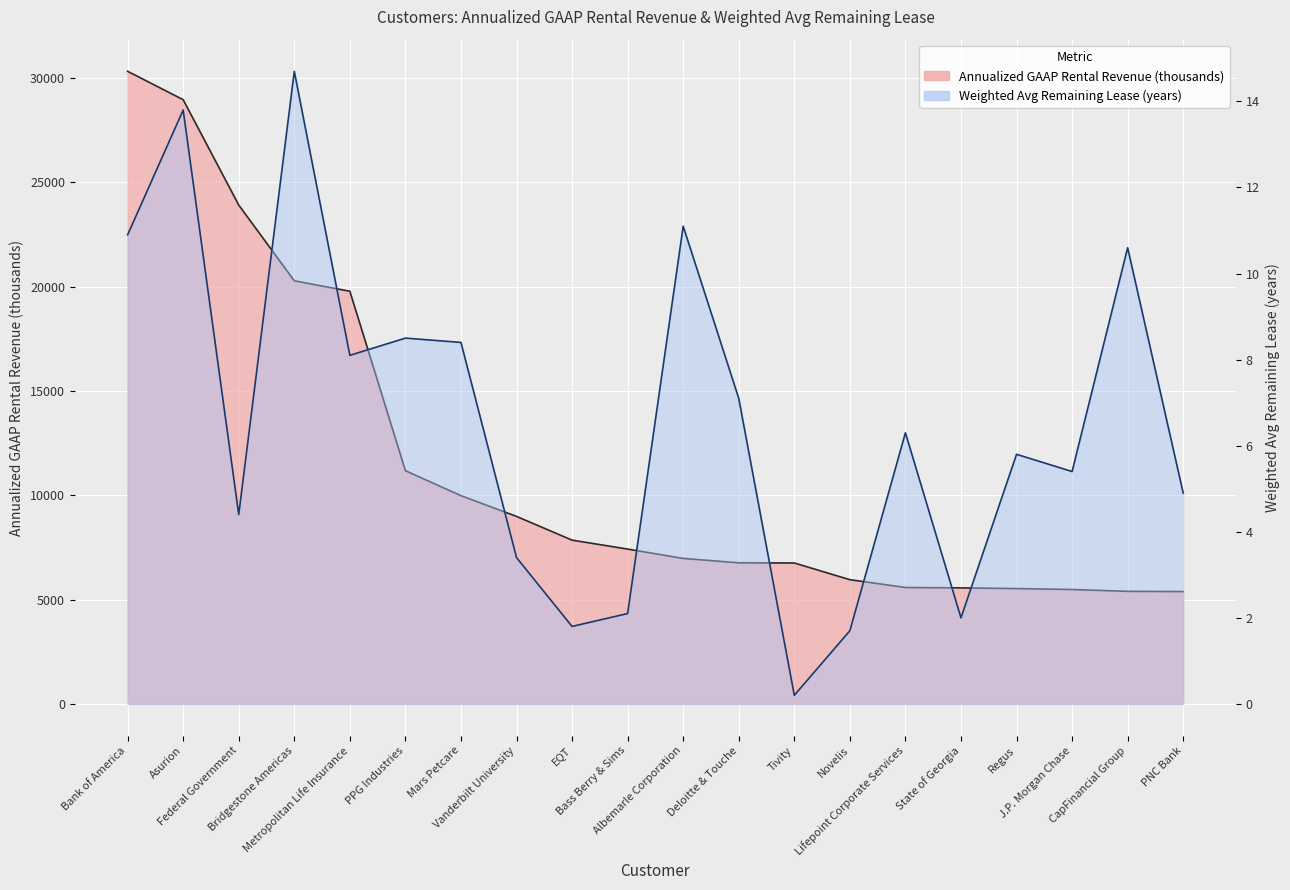

Does the chart display data point markers on the line(s)?

No